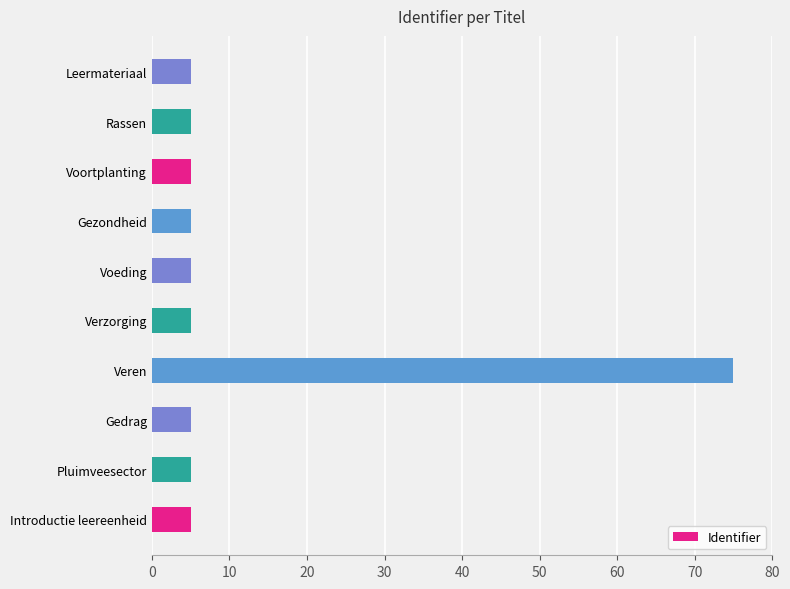

Approximately how many times larger is the value at Pluimveesector compared to Leermateriaal?

1.0